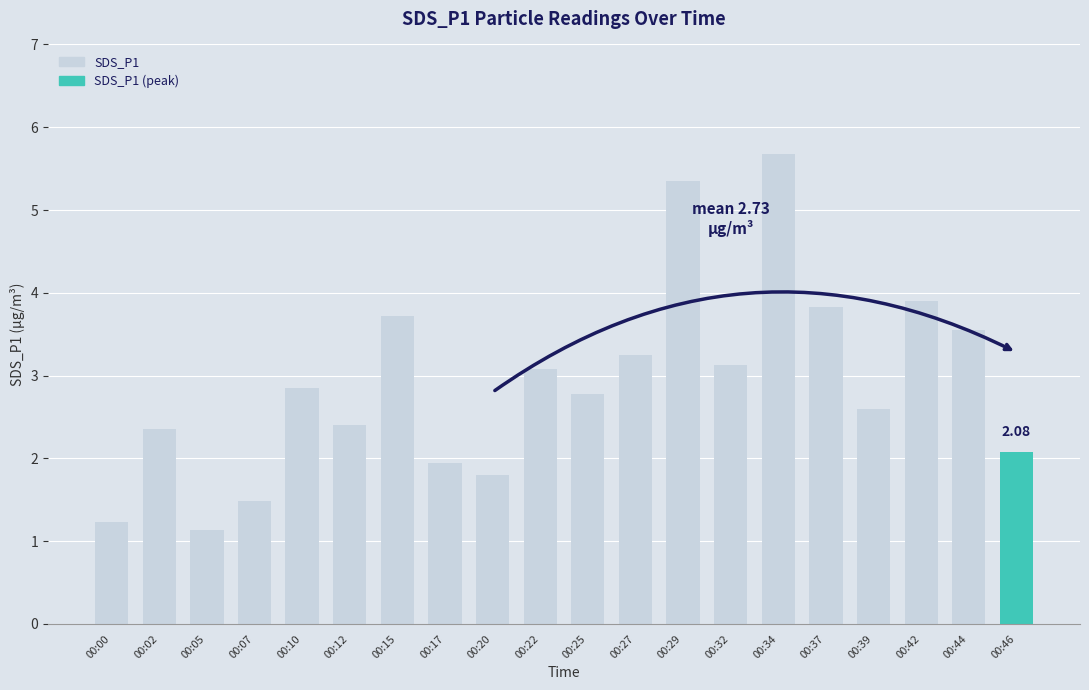

Does the chart contain any negative values?

No